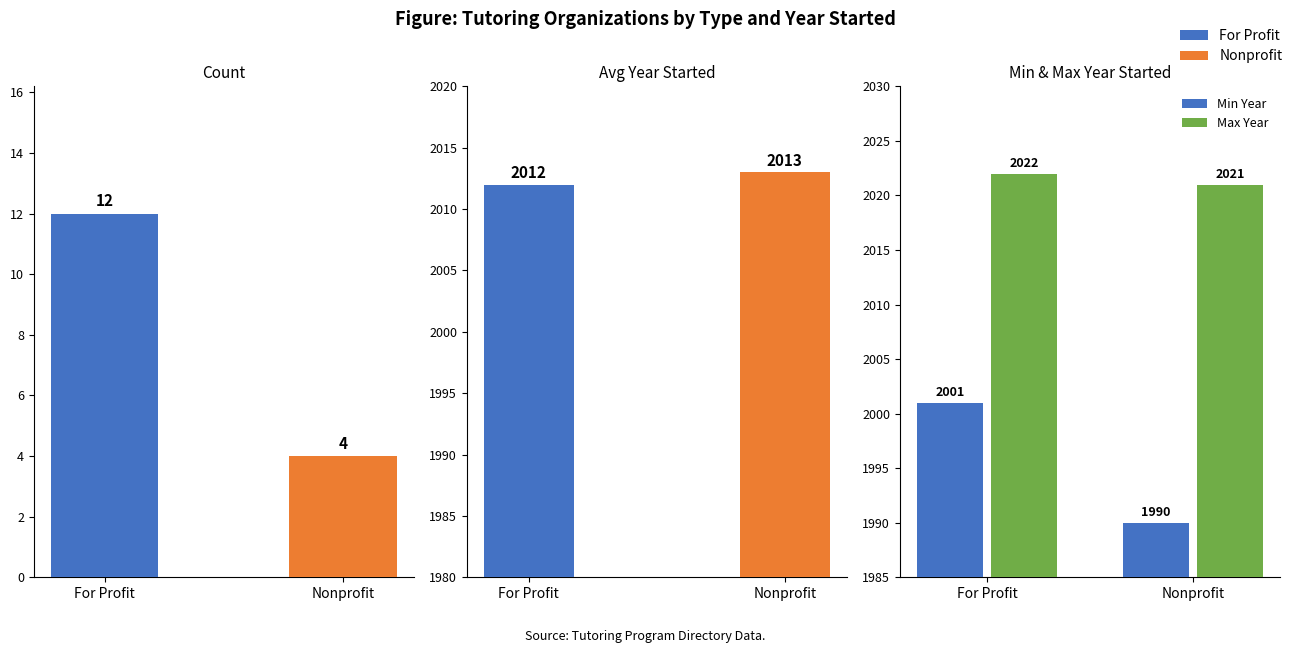

Which category has the highest value in the Max Year series?

For Profit